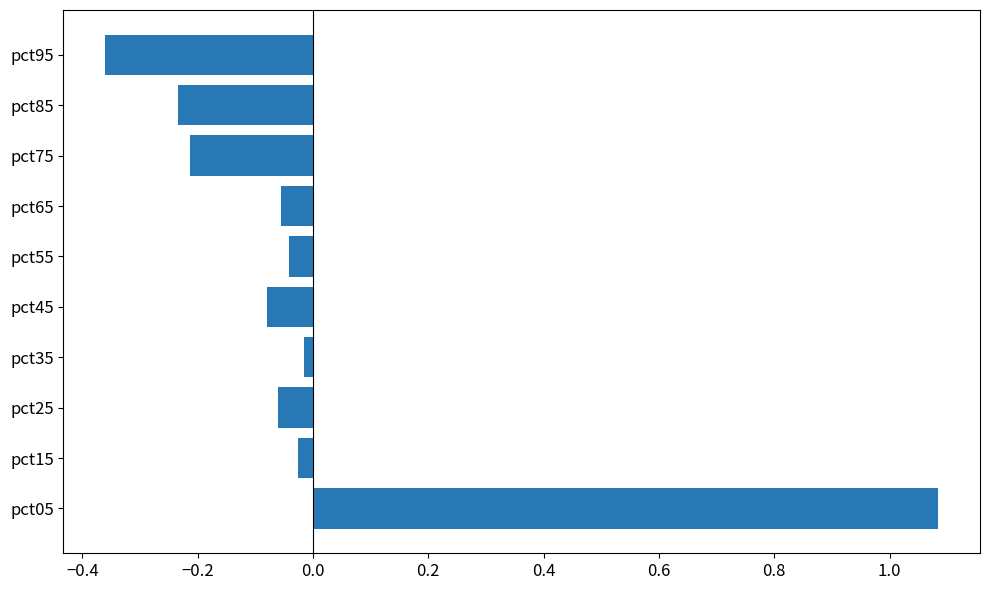

What is the change in value from pct05 to pct95?

-1.4